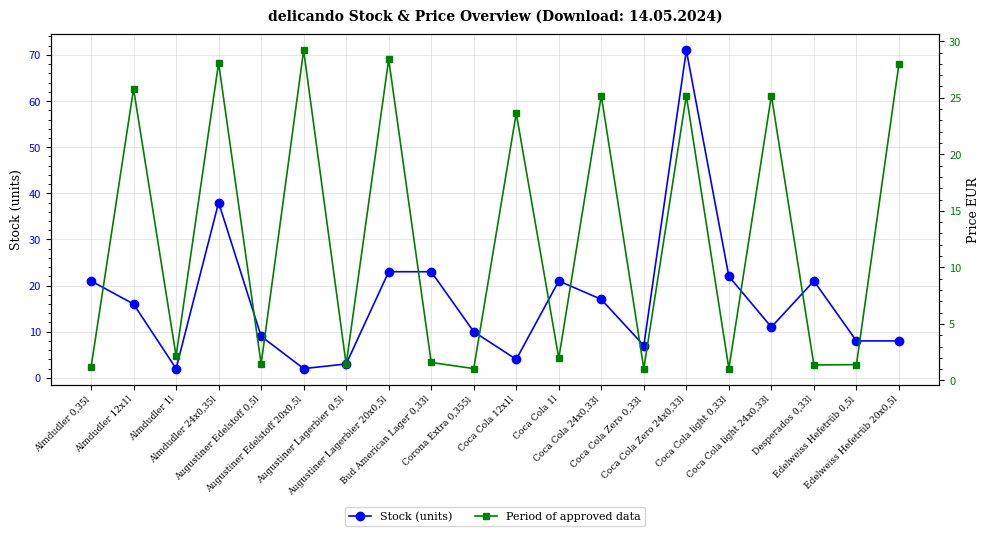

At which category is the sum across all series the highest?

Coca Cola Zero 24x0,33l